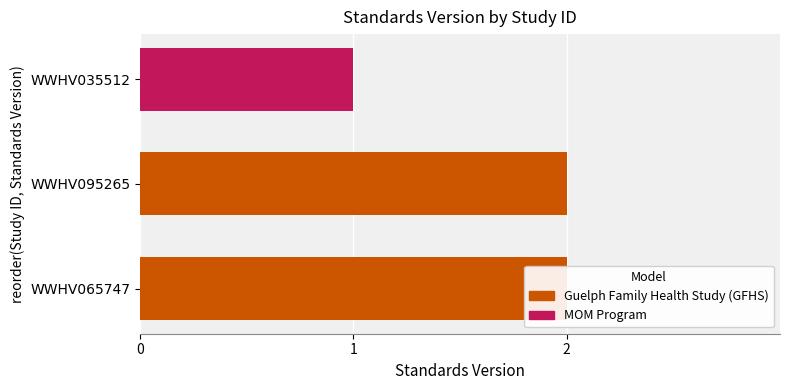

What is the average value?

2